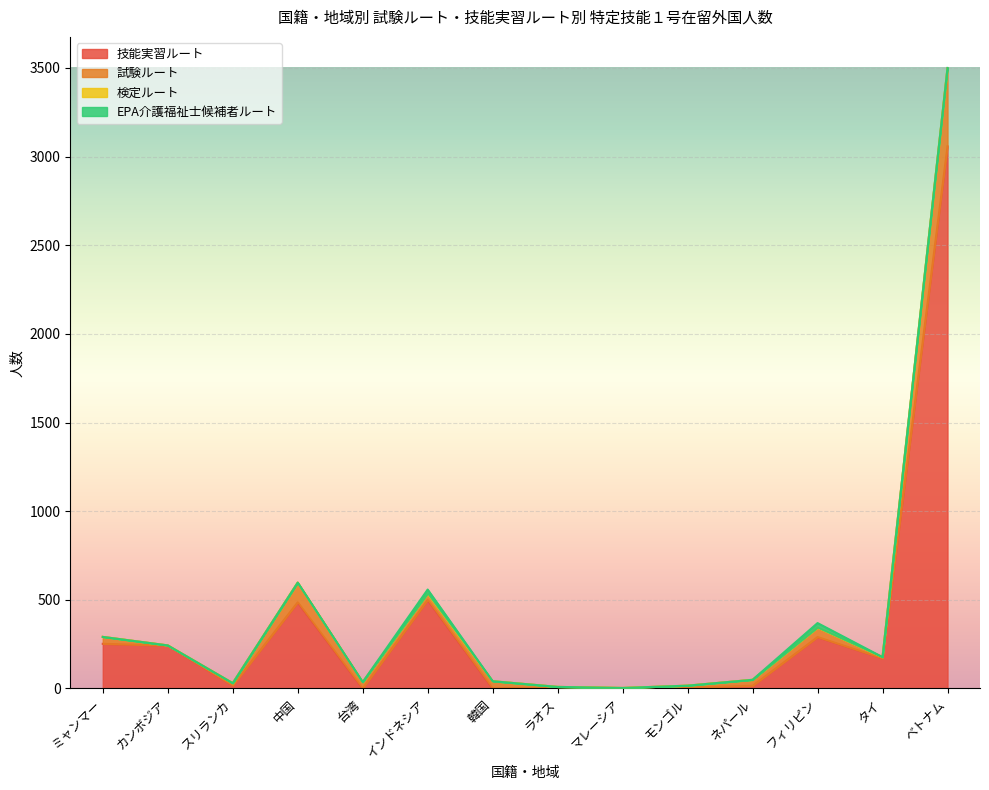

In 試験ルート, how many points are lower than both neighbors (excluding endpoints)?

4